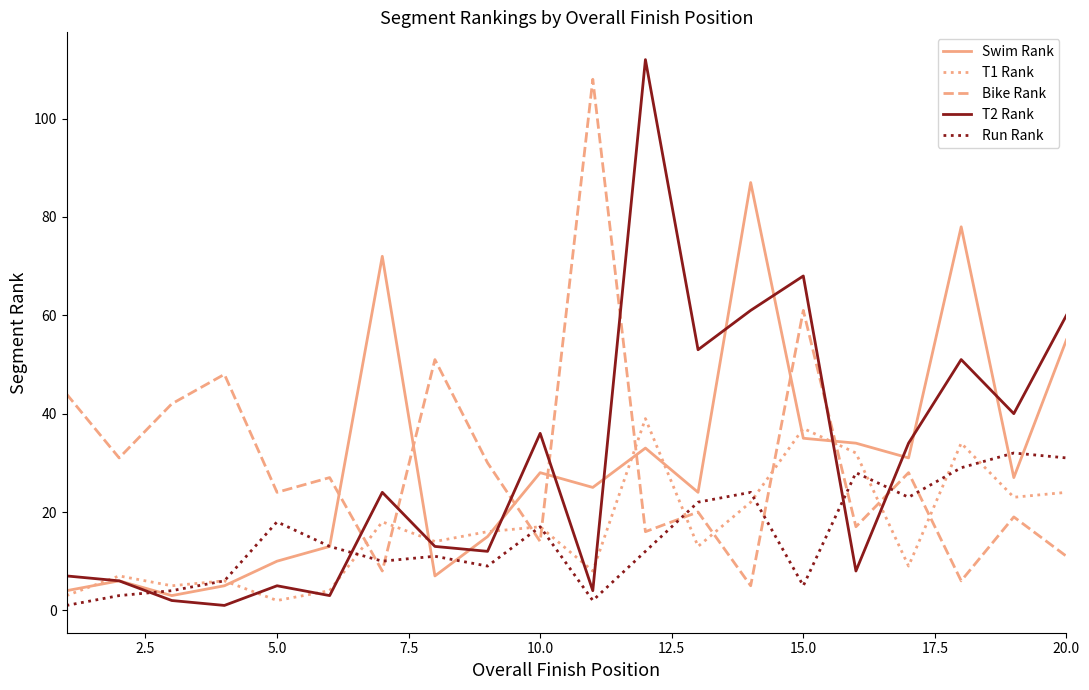

What is the highest value of the Bike Rank series?

108